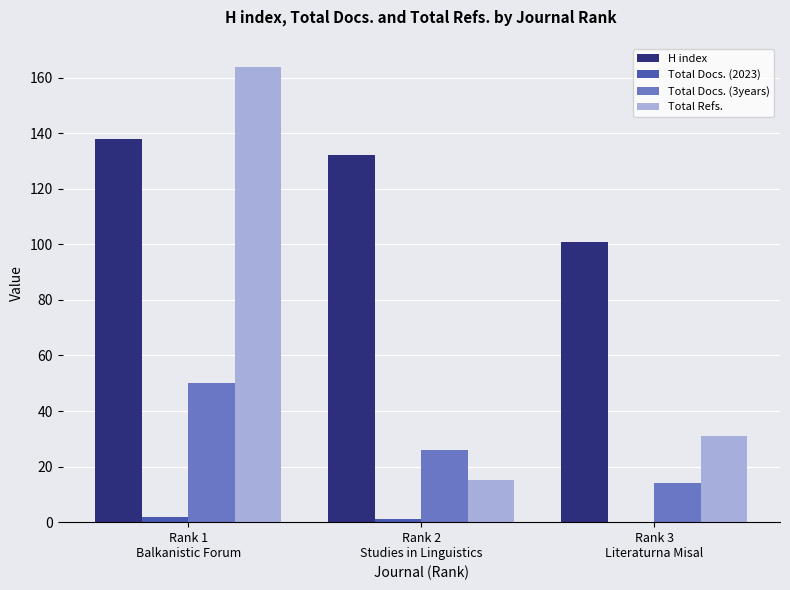

How many series are shown in this chart?

4